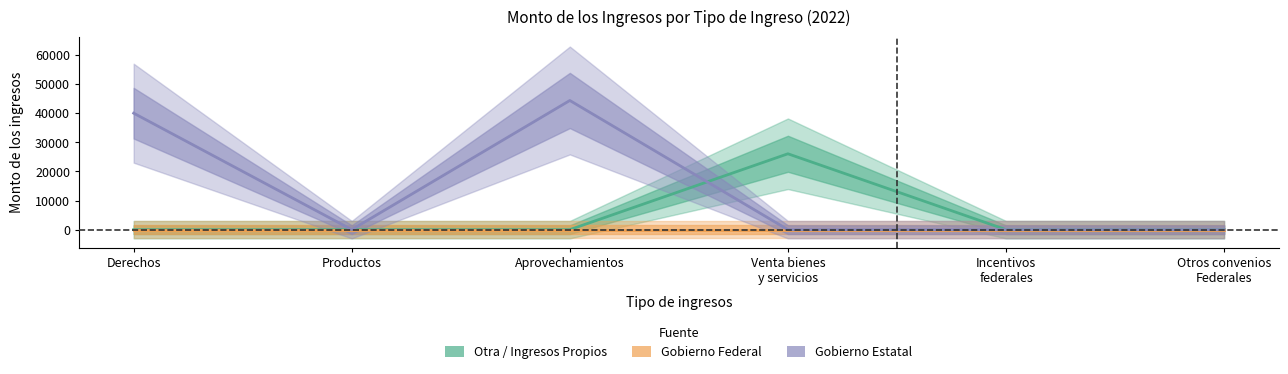

The value of Otra / Ingresos Propios at Derechos is 0. True or false?

True